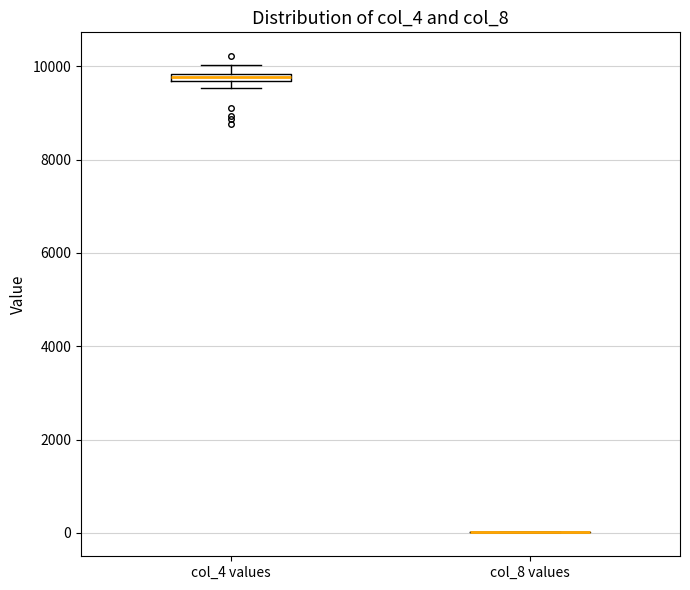

Where is the lower edge of the box for col_4 values on the y-axis? The values are not printed on the chart, so give them approximately, as read against the axis.

9600